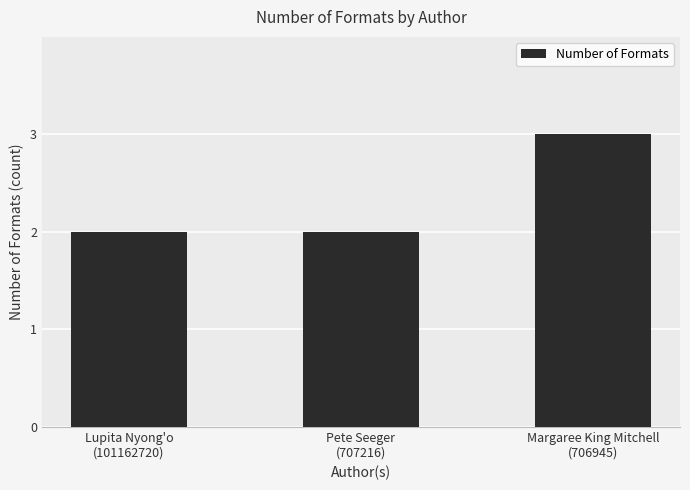

Between Margaree King Mitchell
(706945) and Lupita Nyong'o
(101162720), which is larger?

Margaree King Mitchell
(706945)